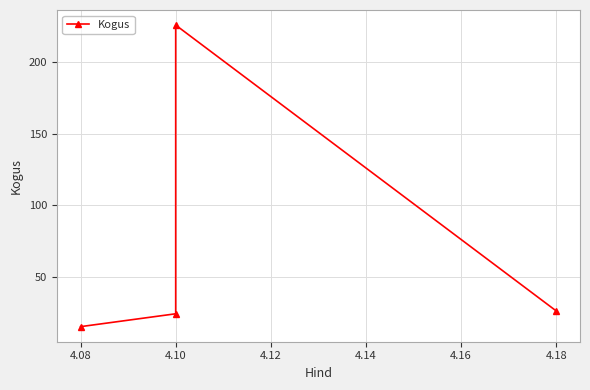

True or false: the data shows 39 at 4.18.

False